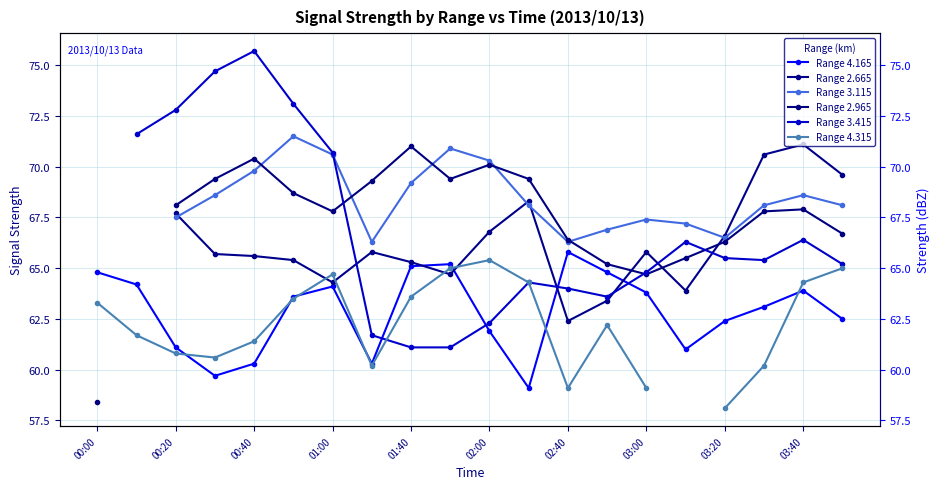

In Range 3.415, how many points are lower than both neighbors (excluding endpoints)?

2